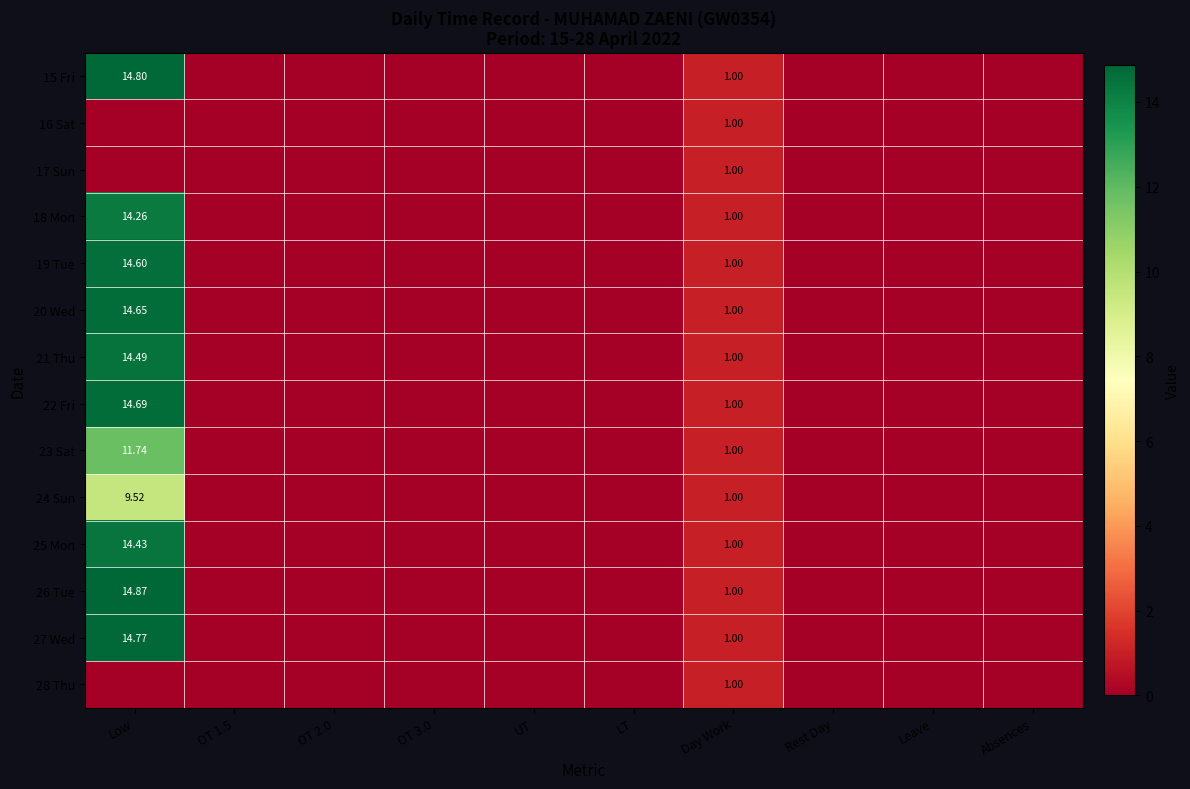

How many 16 Sat values are between 0 and 1?

10